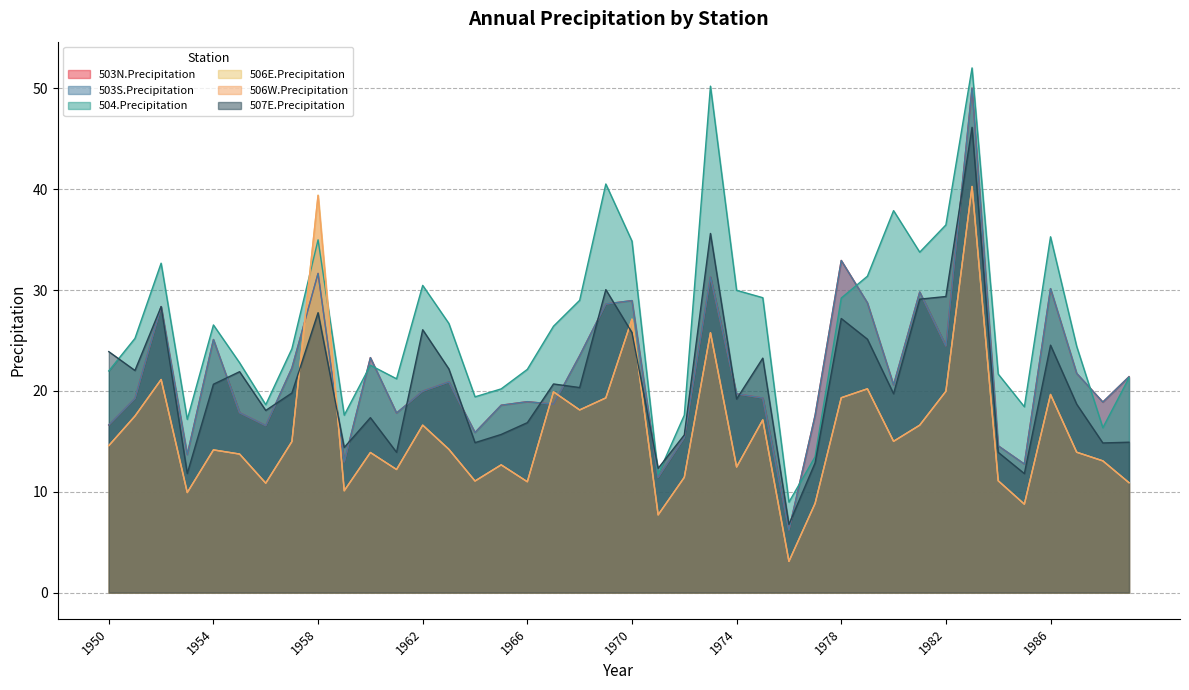

What are all the series names shown in the legend?

503N.Precipitation, 503S.Precipitation, 504.Precipitation, 506E.Precipitation, 506W.Precipitation, 507E.Precipitation